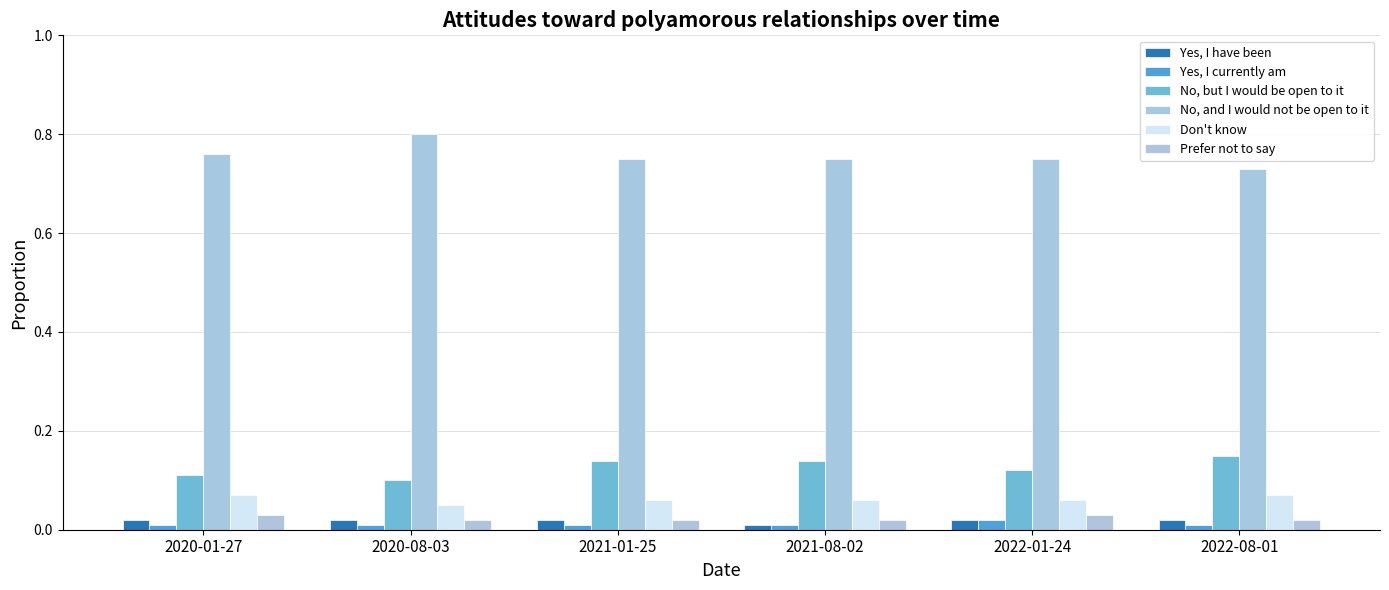

What is the average value of the No, and I would not be open to it series?

0.8